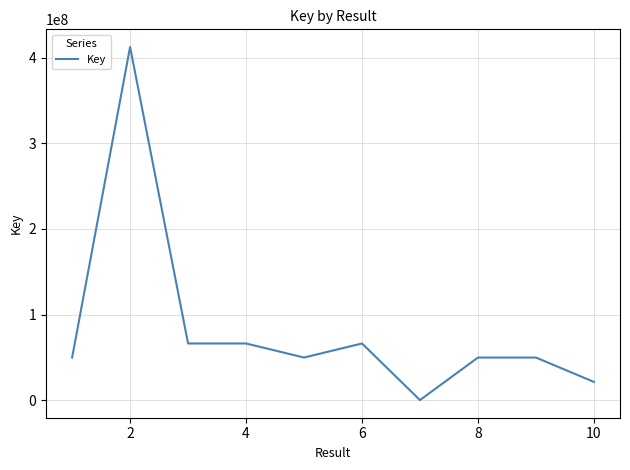

What is the maximum value shown in the chart?

412656721